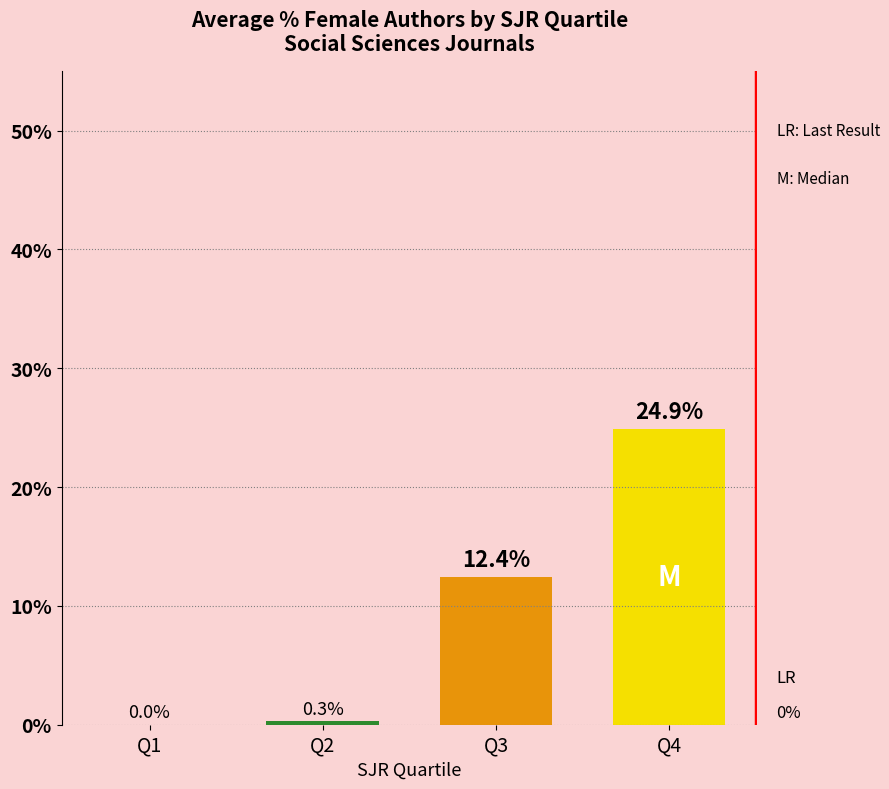

At which category does the chart reach its peak across all series?

Q4